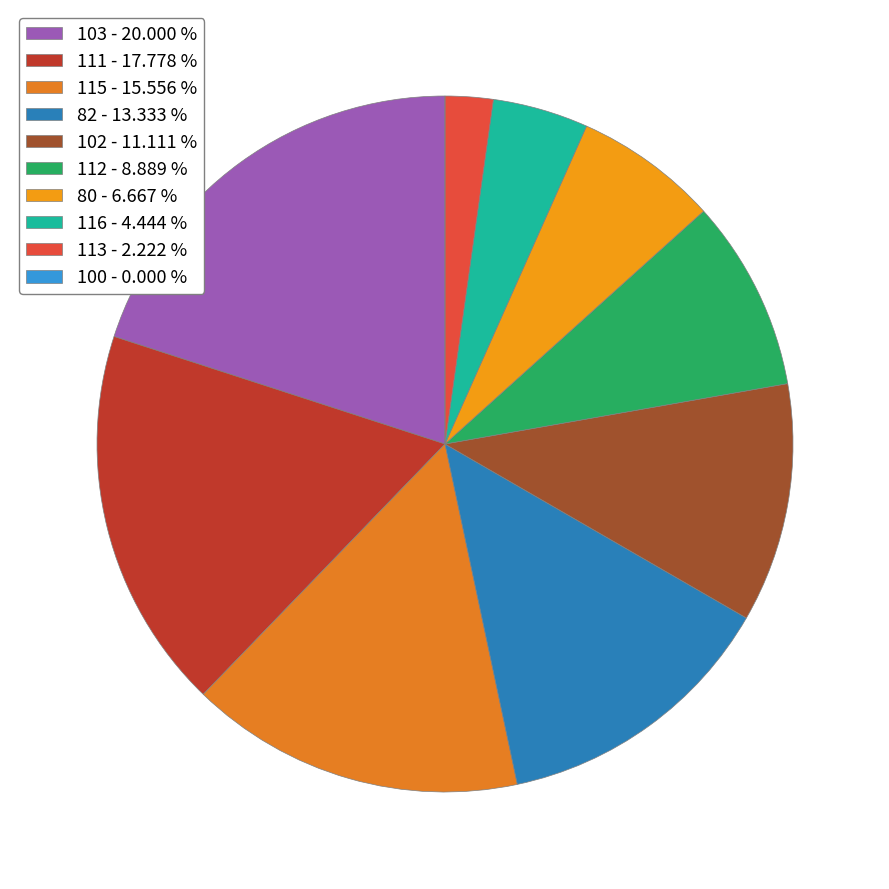

The 82 slice represents 24% of the pie. True or false?

False